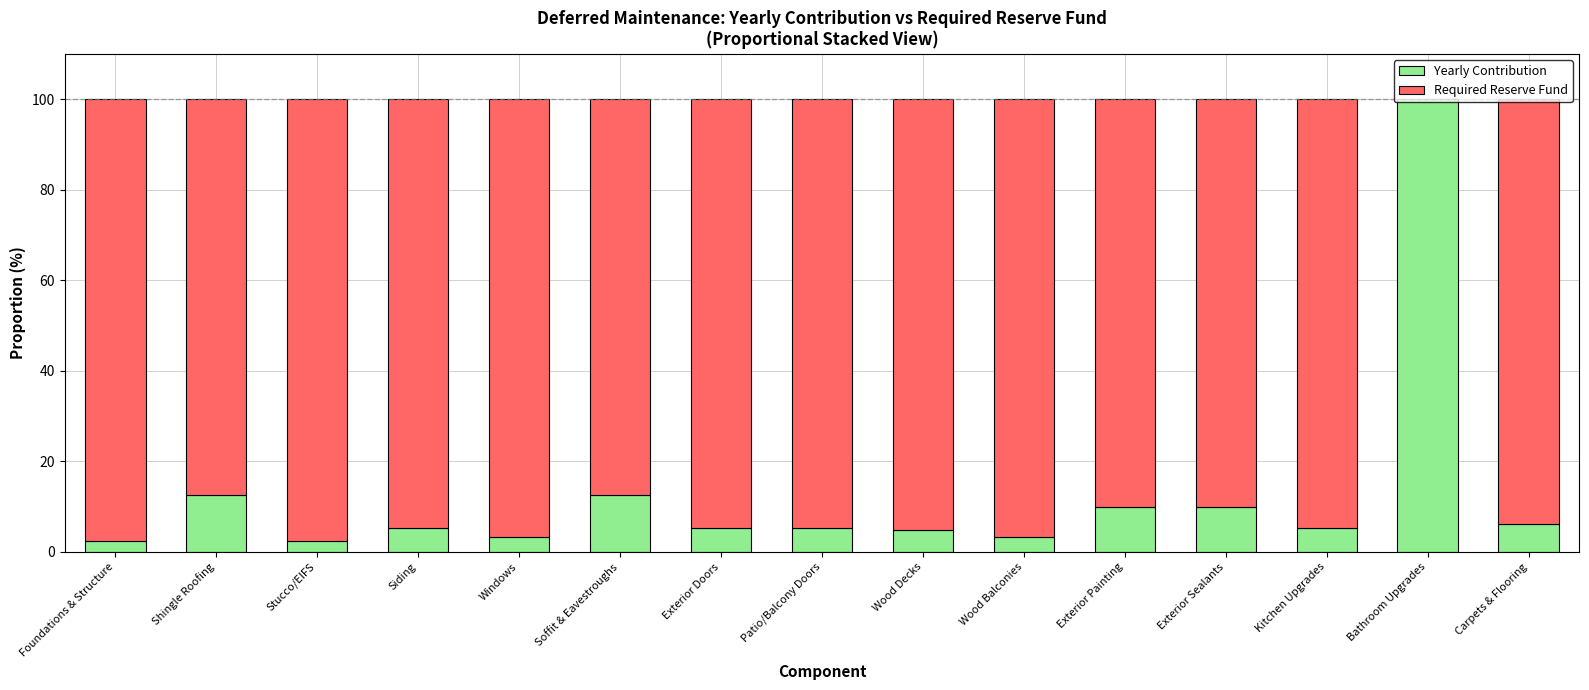

What is the average value of the Yearly Contribution series?

12.6